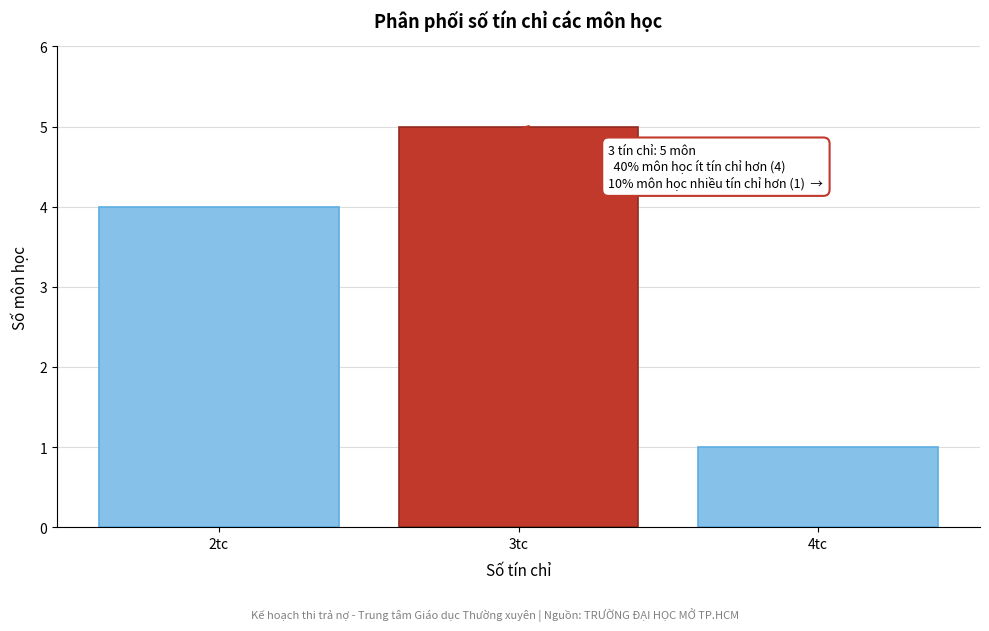

Reading left to right, what are all the values shown in this chart?

2tc=4	3tc=5	4tc=1